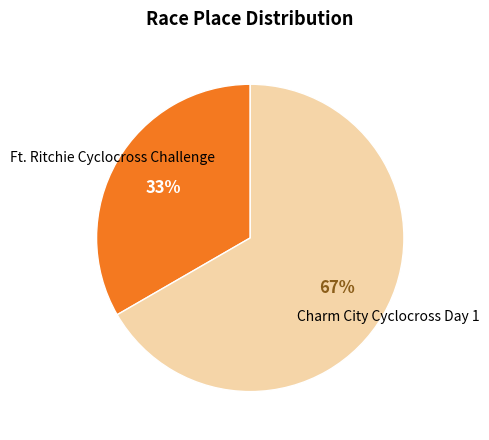

Is there a majority slice in this chart?

Yes